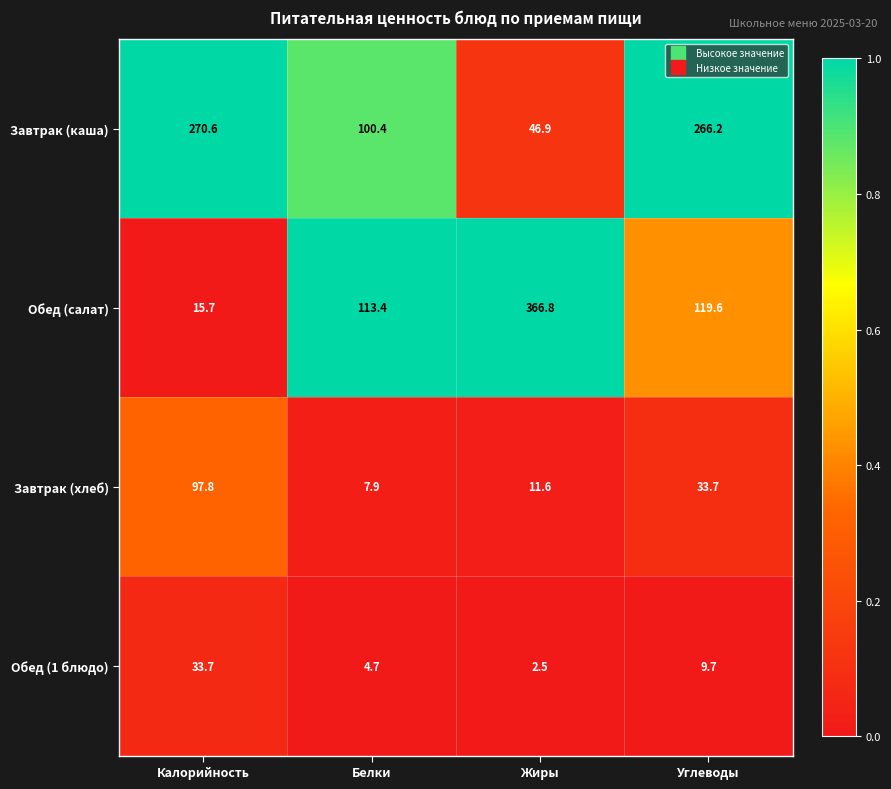

Rank the categories by Обед (салат) value from lowest to highest.

Калорийность, Белки, Углеводы, Жиры